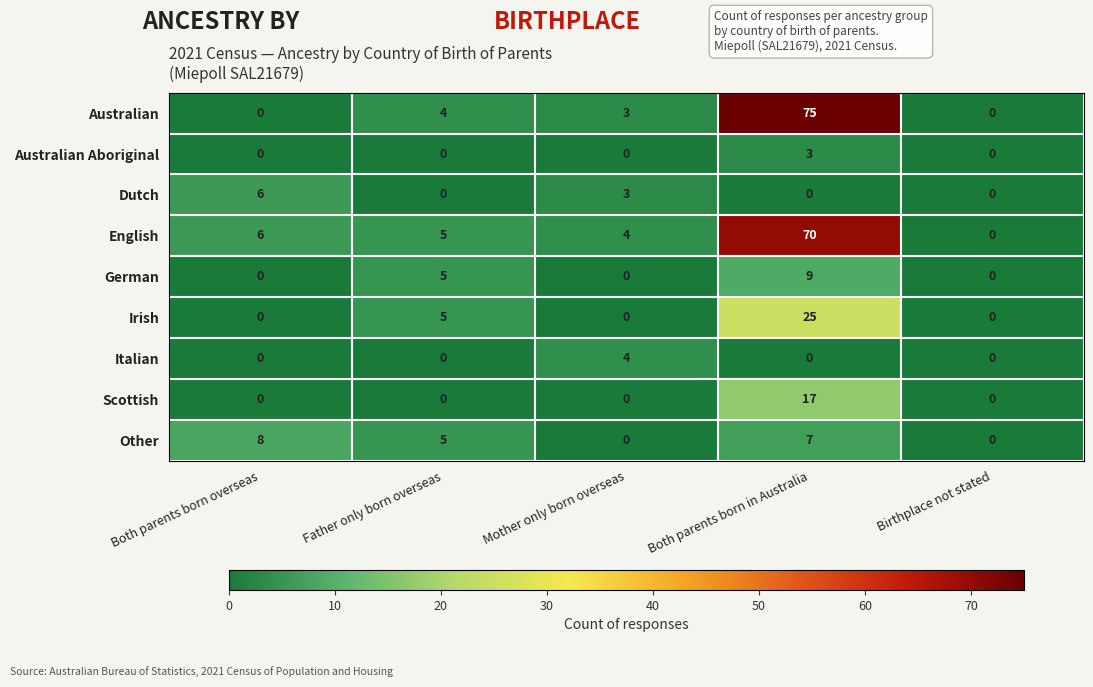

At which label does Other first exceed 5?

Both parents born overseas